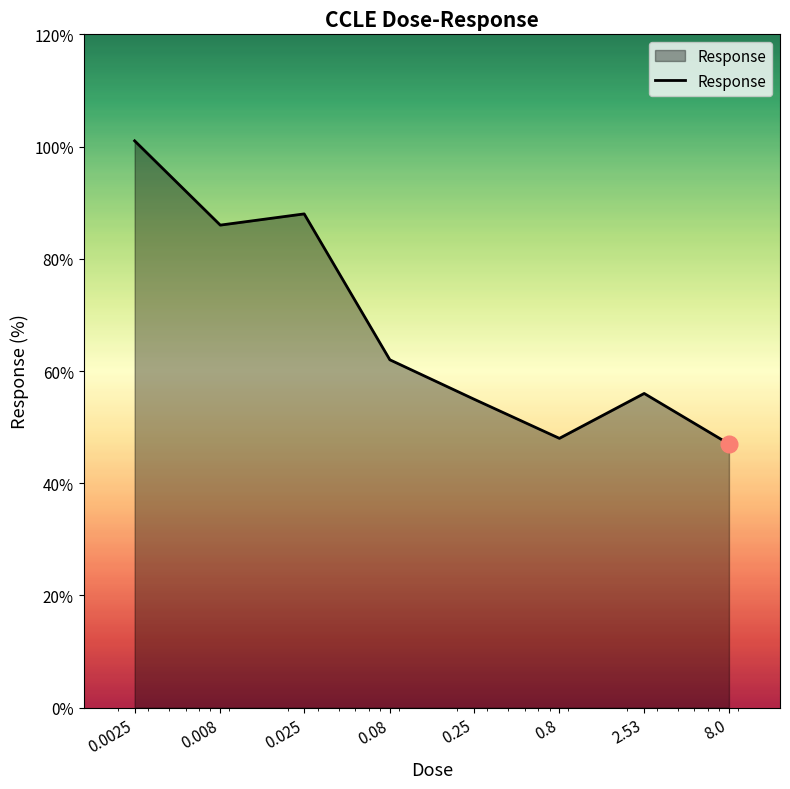

True or false: the data has more than 2 interior local peaks.

False